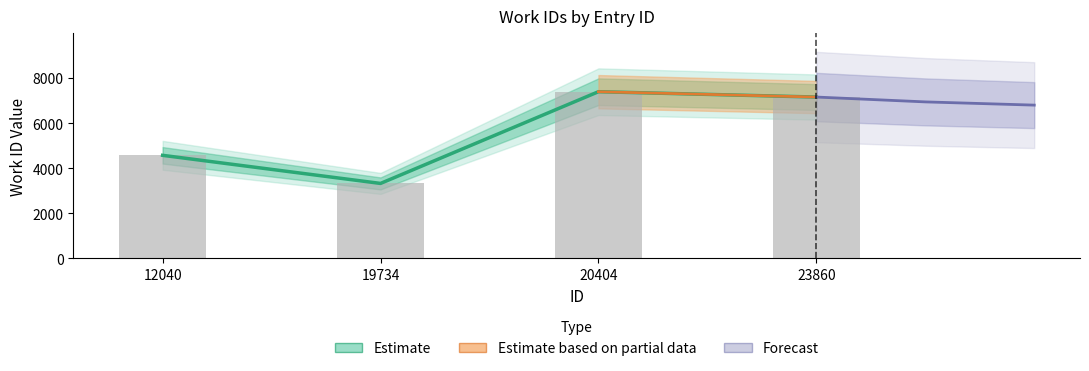

What is the greatest value displayed?

7400